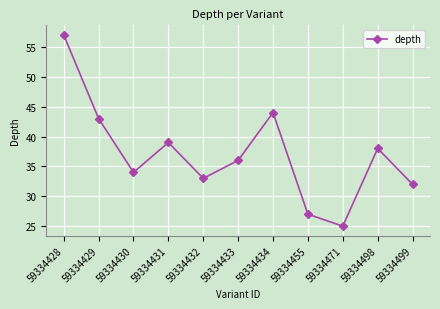

At which category does the chart reach its minimum across all series?

59334471